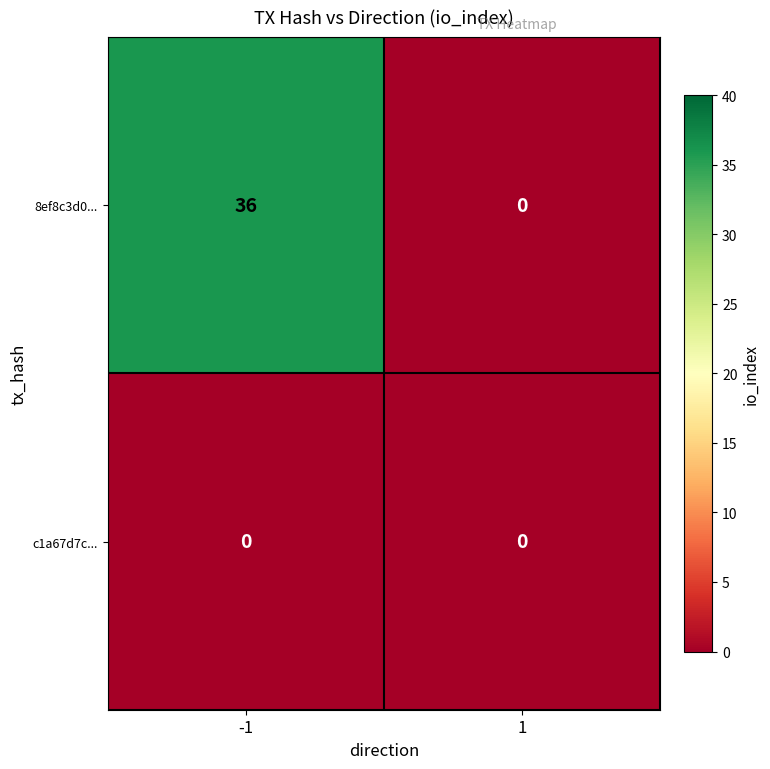

The 8ef8c3d0... series shows -25 at 1. True or false?

False